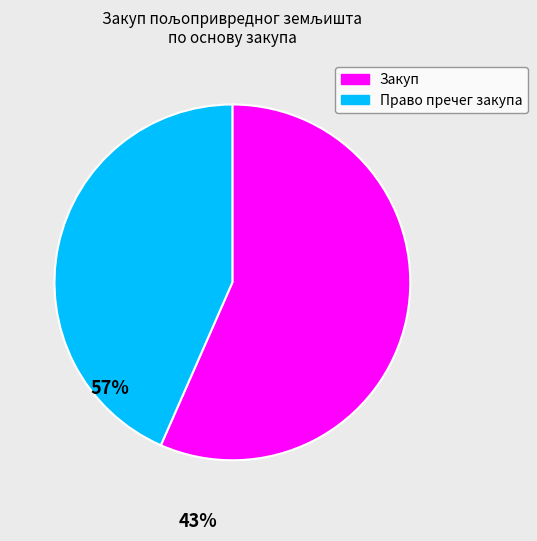

How many slices are in this pie chart?

2